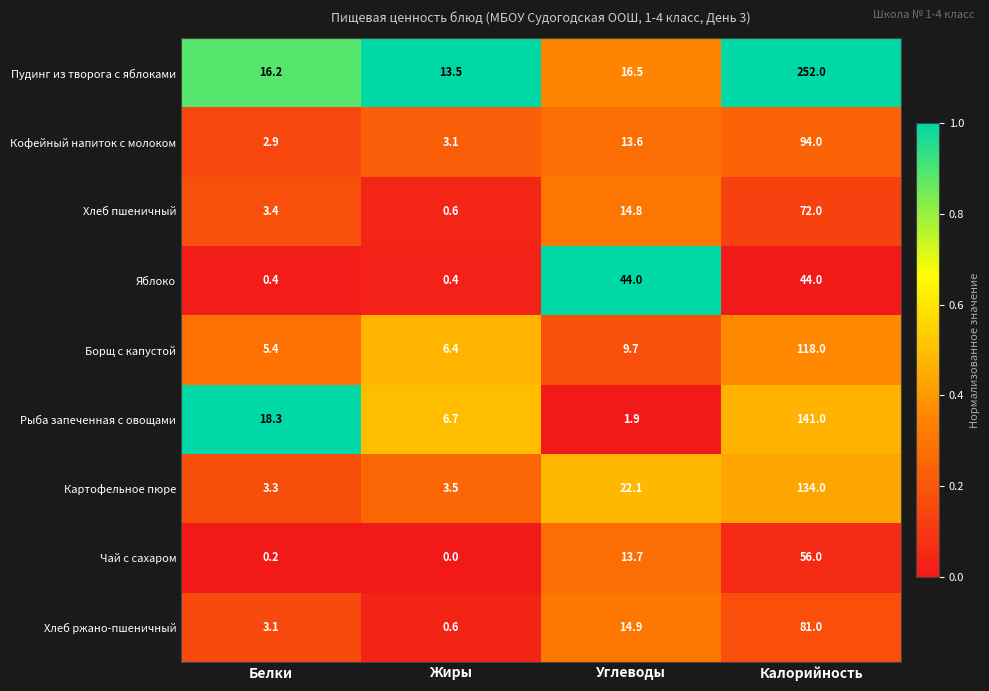

At how many categories does at least one series exceed 0?

4